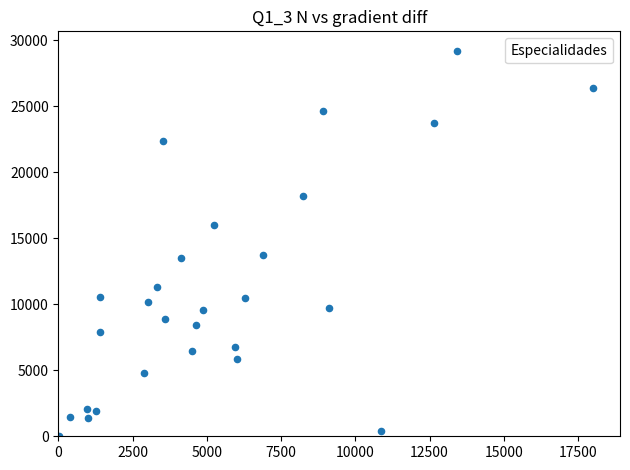

What is the range of X values (max minus min)?

18013